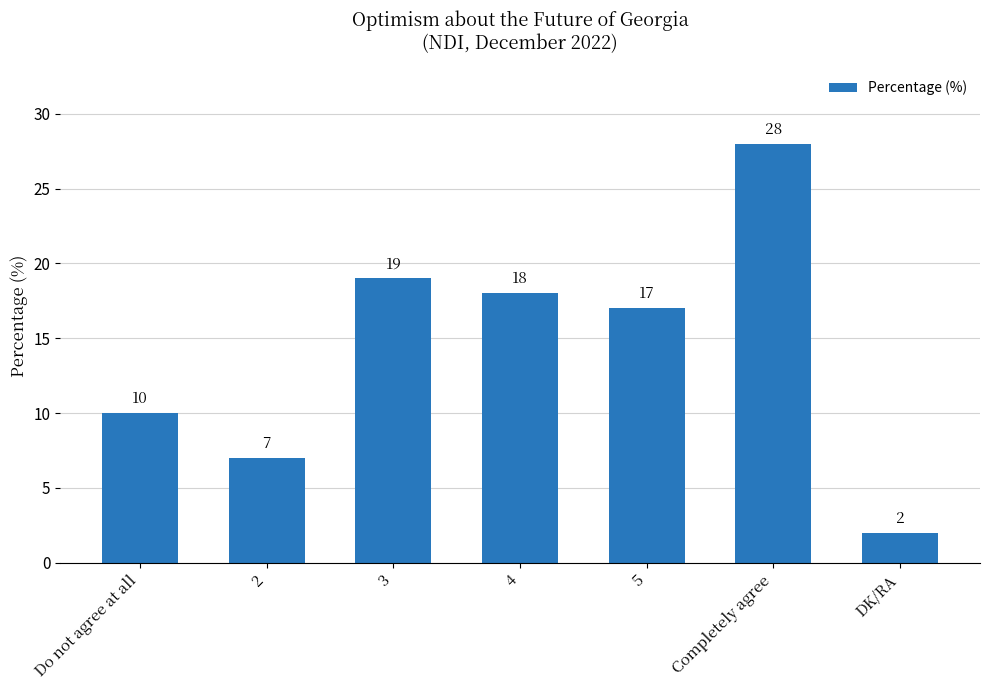

How many data points does each series have?

7